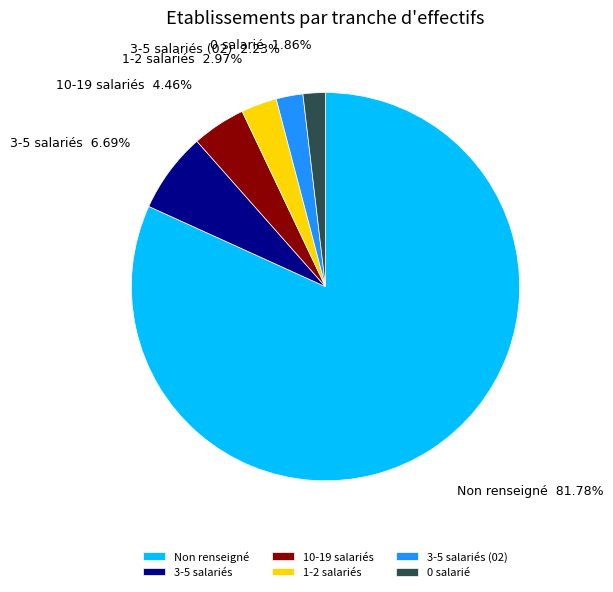

How many slices are in this pie chart?

6